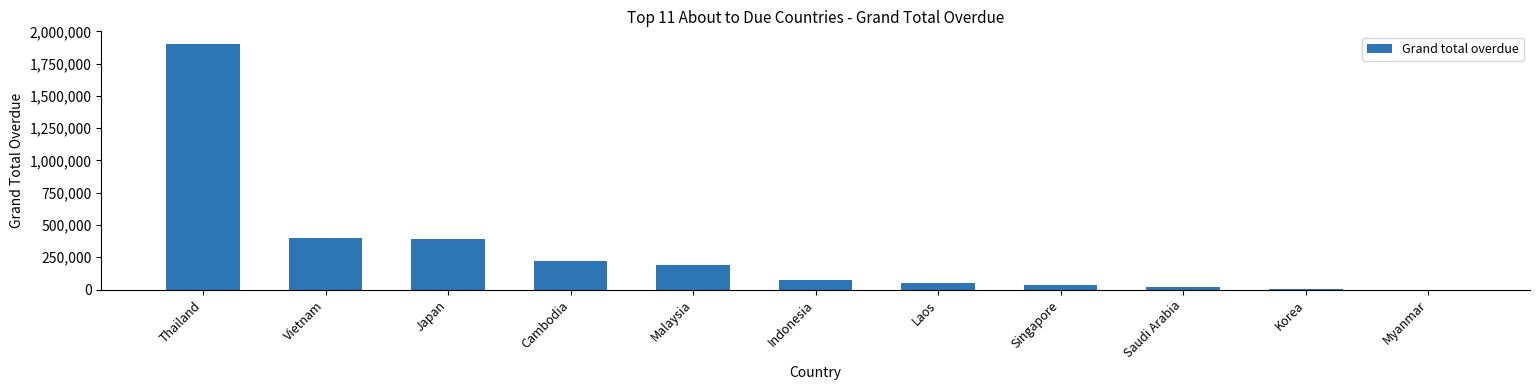

Is it true that the value at Malaysia is 283474.1?

False